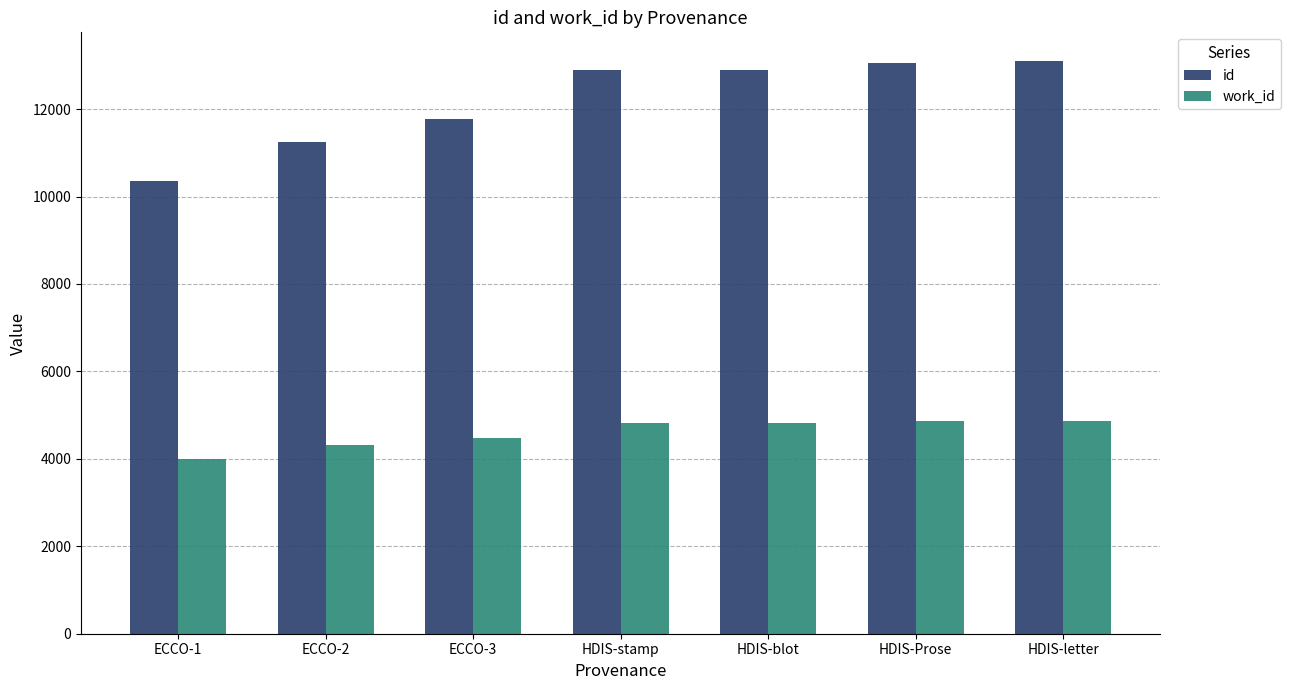

Rank the series at ECCO-2 from lowest to highest value.

work_id, id